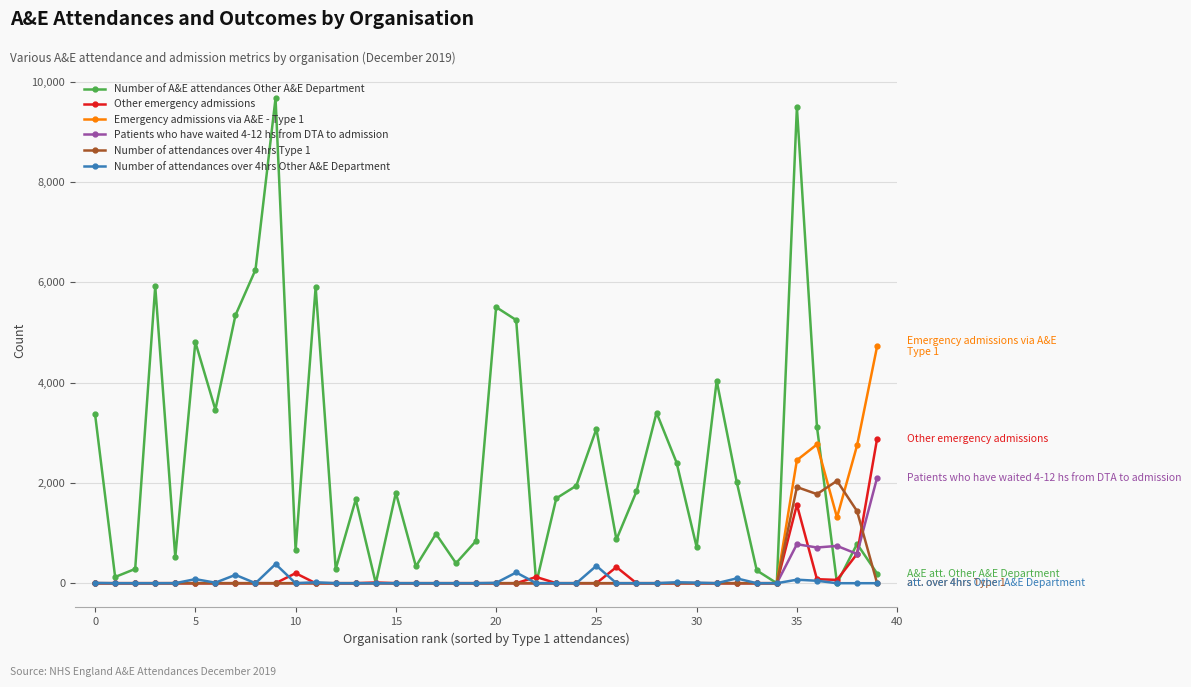

True or false: Number of A&E attendances Other A&E Department has more than 1 interior local peaks.

True